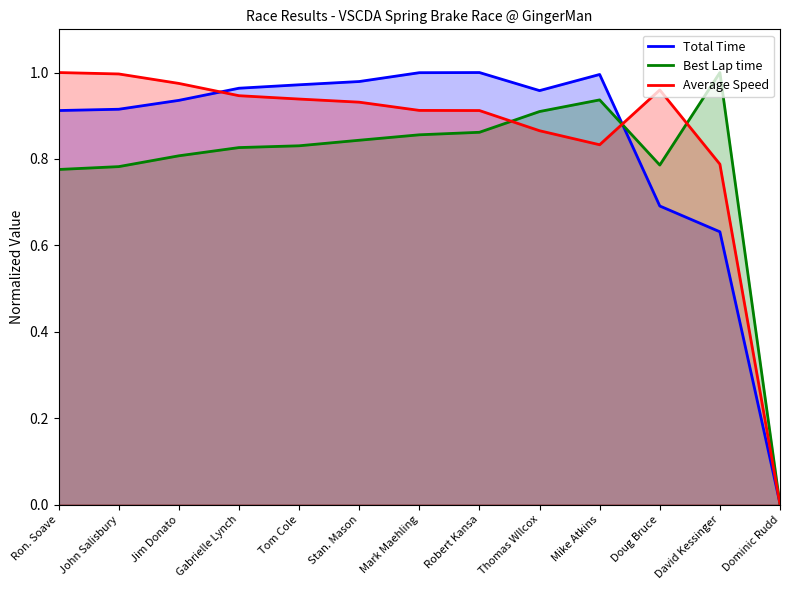

True or false: Best Lap time and Average Speed intersect in this chart.

True